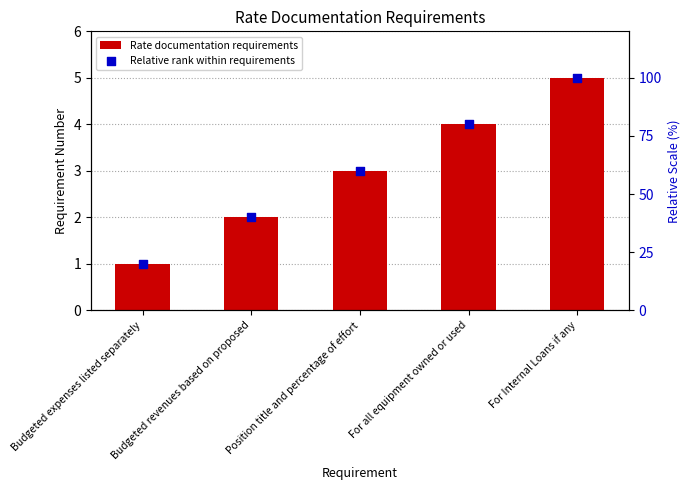

Which series reaches the maximum Y coordinate?

Relative rank within requirements